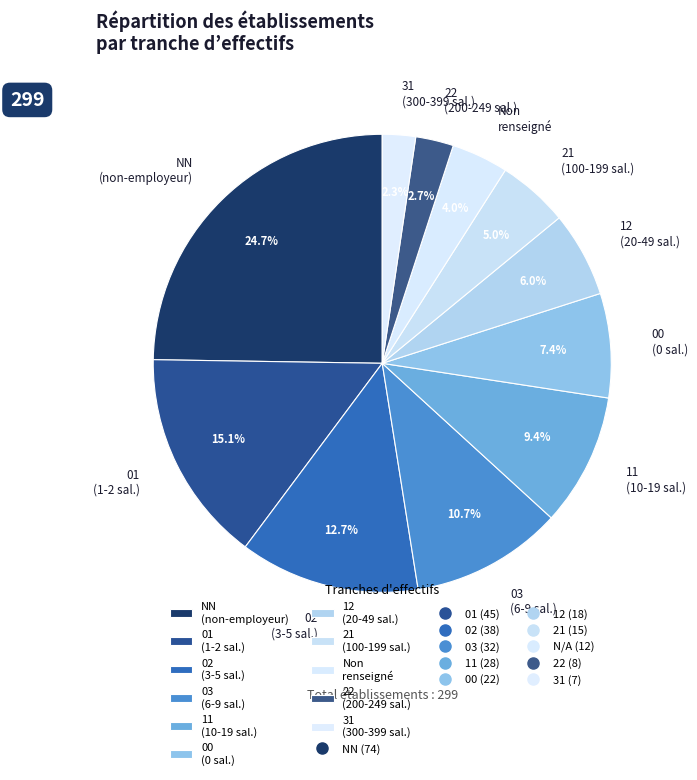

Is there any slice that represents more than half of the pie?

No